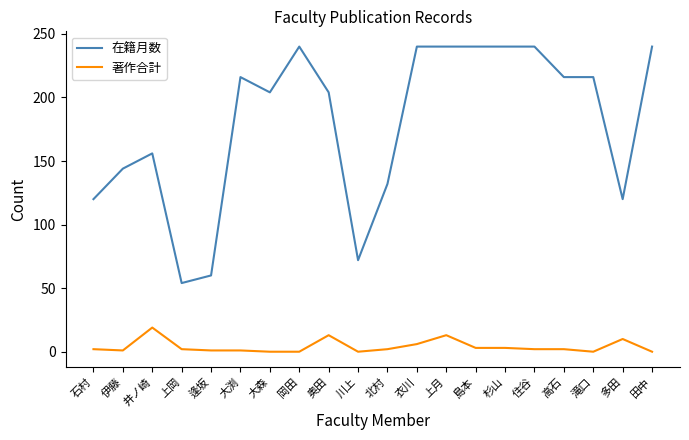

Which series has the widest spread of values?

在籍月数